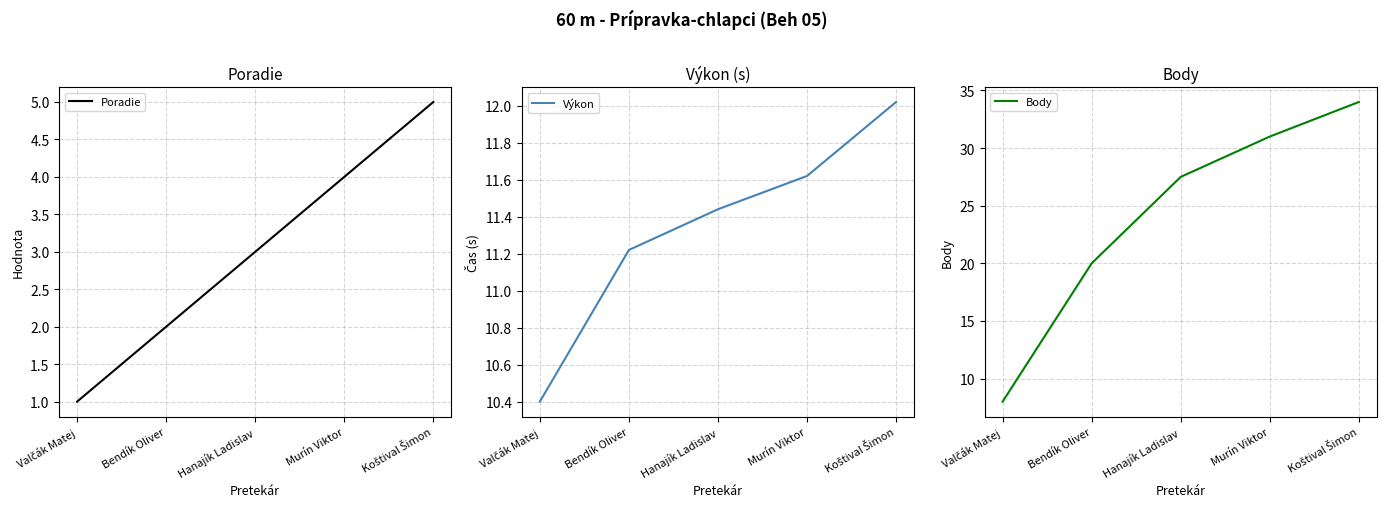

Reading left to right, transcribe all the data shown in this chart.

Poradie: 1.0	2.0	3.0	4.0	5.0
Výkon: 10.4	11.2	11.4	11.6	12.0
Body: 8.0	20.0	27.5	31.0	34.0